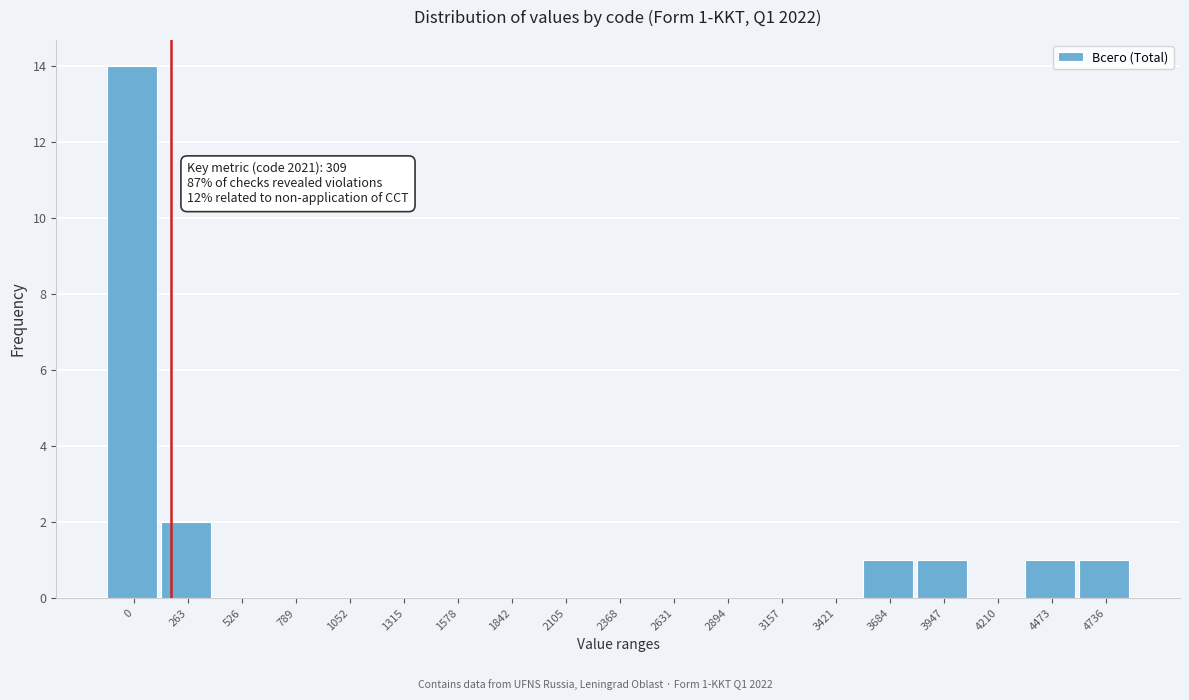

Reading left to right, extract all data points from this chart.

0=14	263=2	526=0	789=0	1052=0	1315=0	1578=0	1842=0	2105=0	2368=0	2631=0	2894=0	3157=0	3421=0	3684=1	3947=1	4210=0	4473=1	4736=1